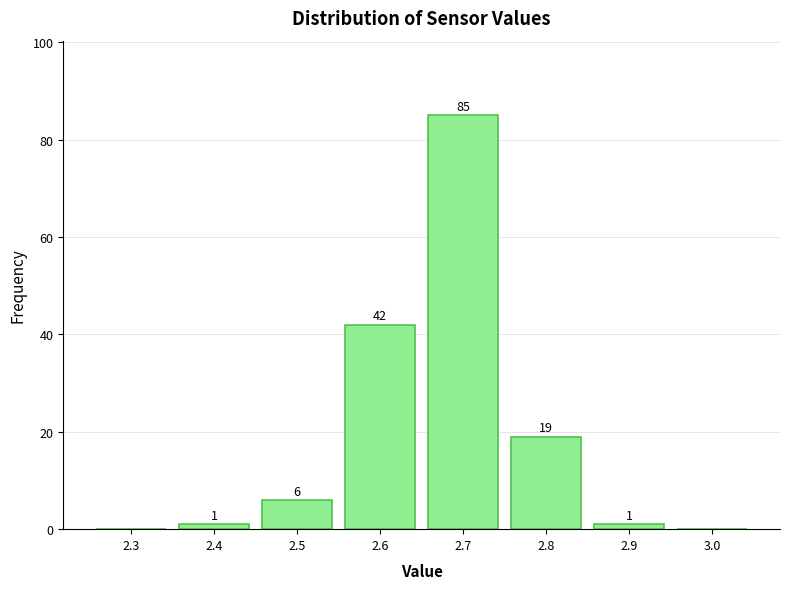

Reading left to right, transcribe all the data shown in this chart.

2.3=0	2.4=1	2.5=6	2.6=42	2.7=85	2.8=19	2.9=1	3.0=0